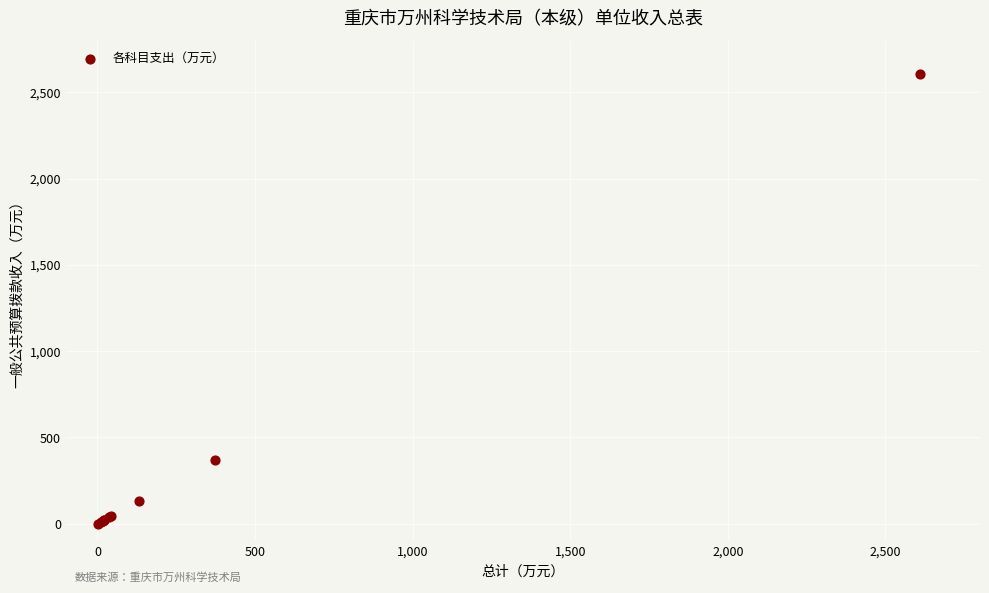

What Y value in the scatter plot is closest to 1304?

371.5